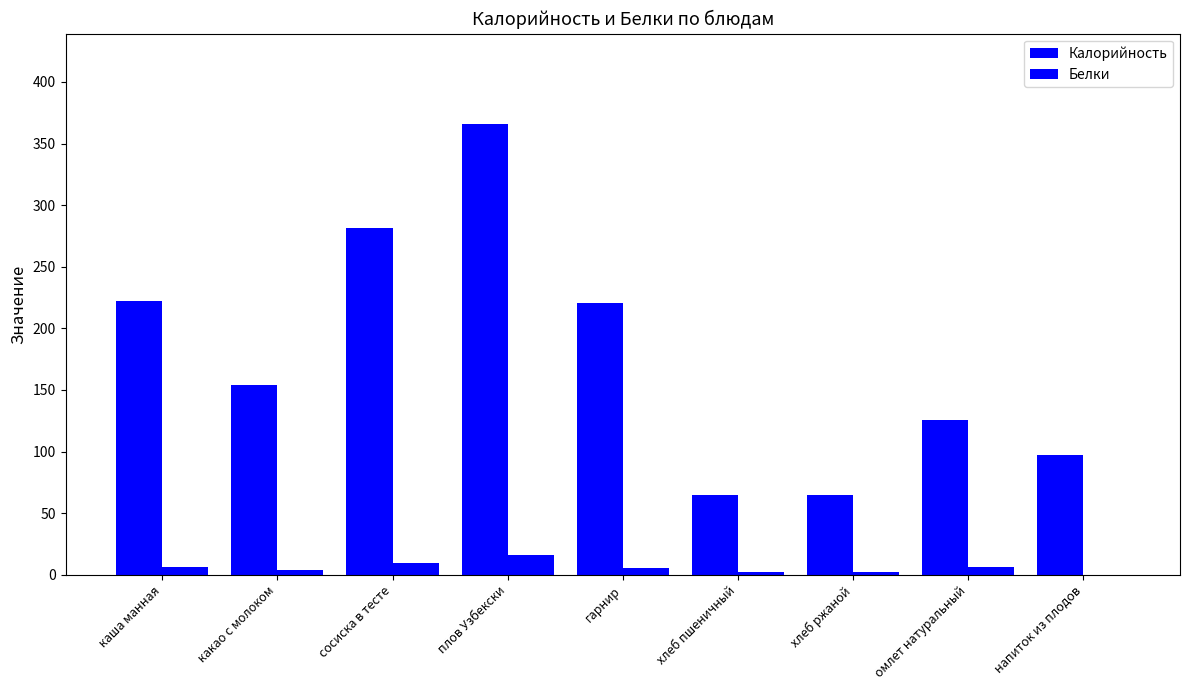

At which category is the sum across all series the highest?

плов Узбекски